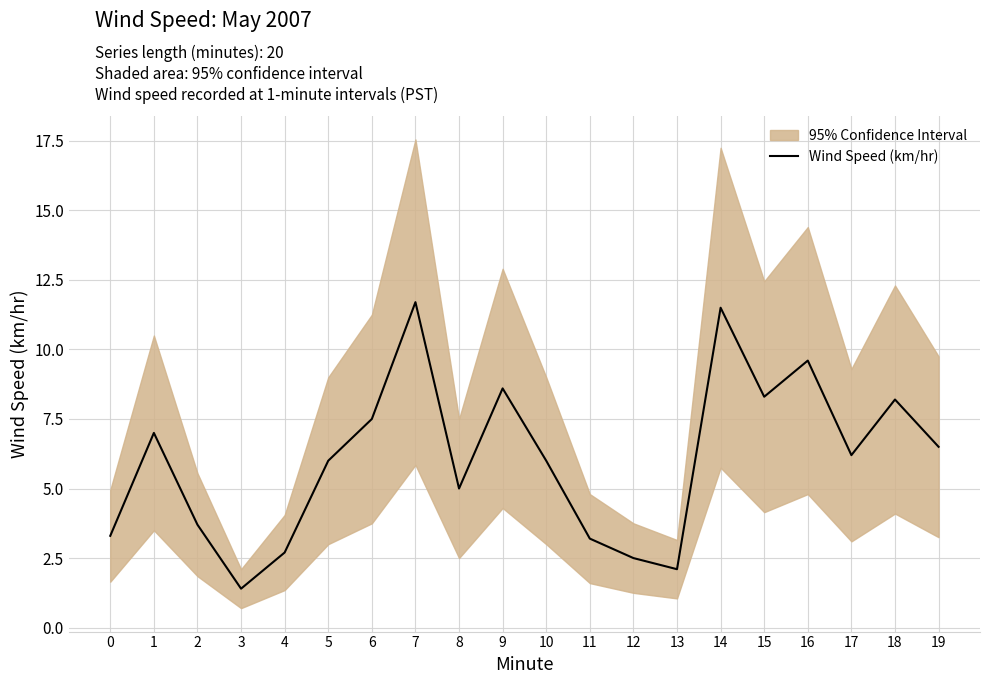

Where does the data first go above 6?

1